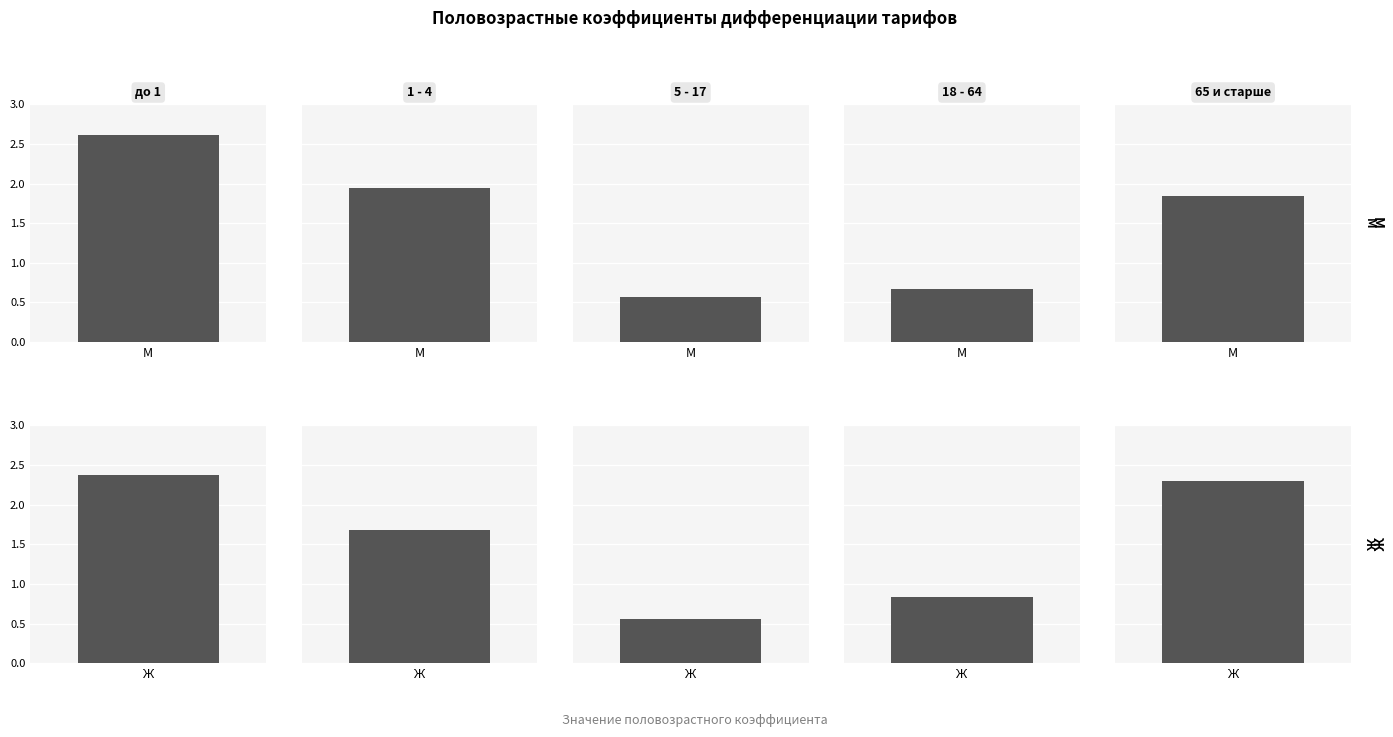

What is the label of the 1st bar from the left?

до 1